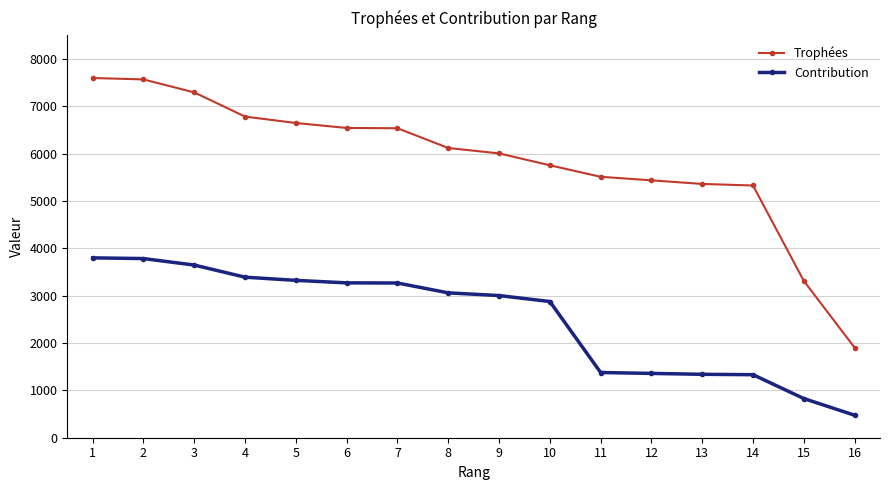

At 1, list the series in order from largest to smallest.

Trophées, Contribution